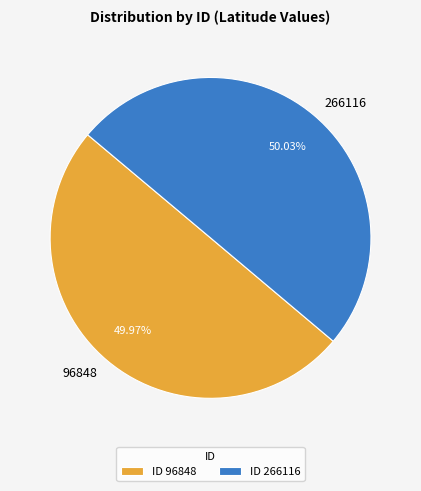

How many segments does this pie chart have?

2